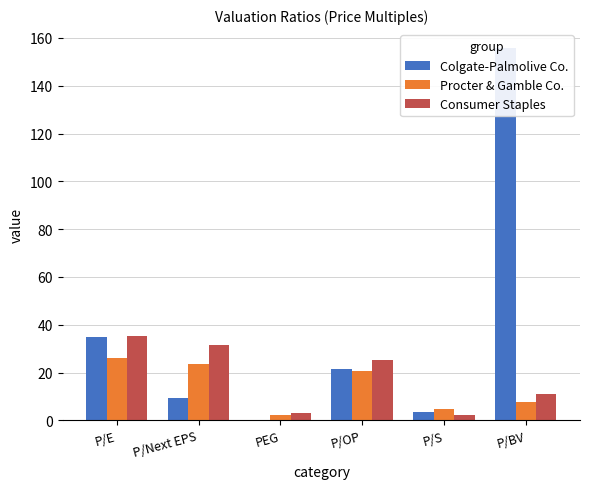

Does the chart contain any negative values?

No